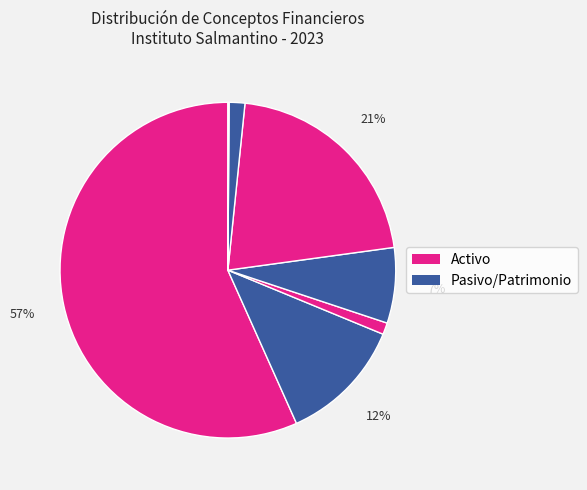

Is there a majority slice in this chart?

Yes